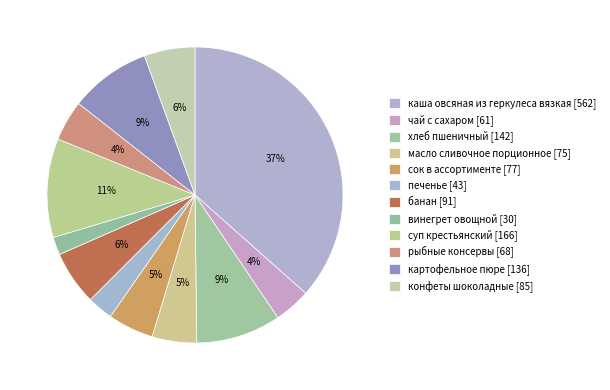

Count the number of slices in the pie.

12